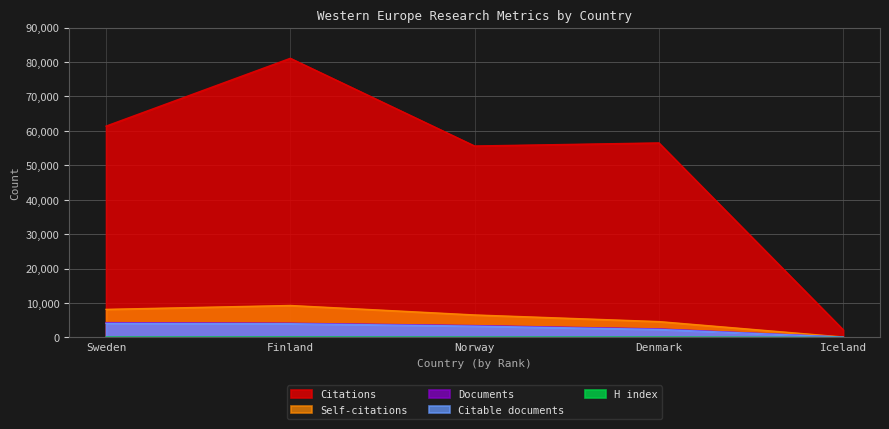

At which category does Citations reach its first local valley?

Norway